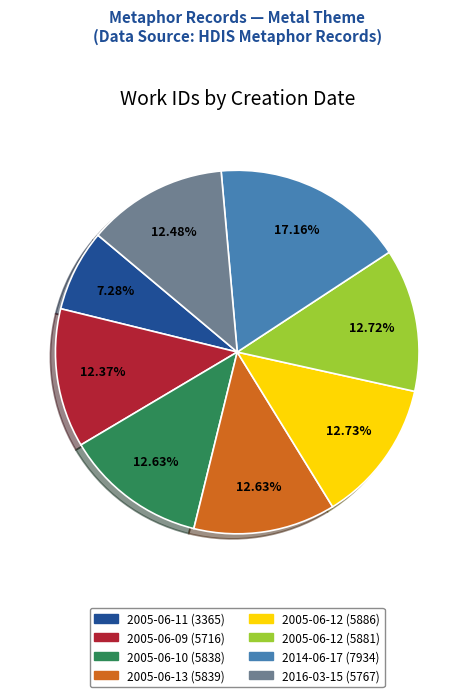

Is there a majority slice in this chart?

No